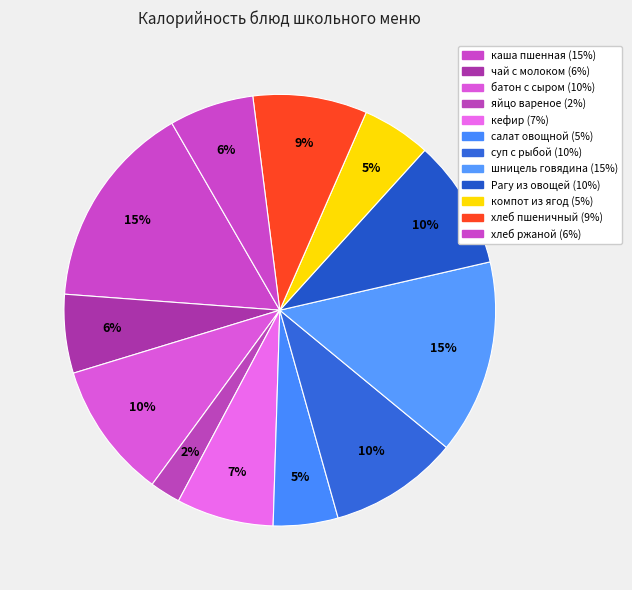

How many segments does this pie chart have?

12